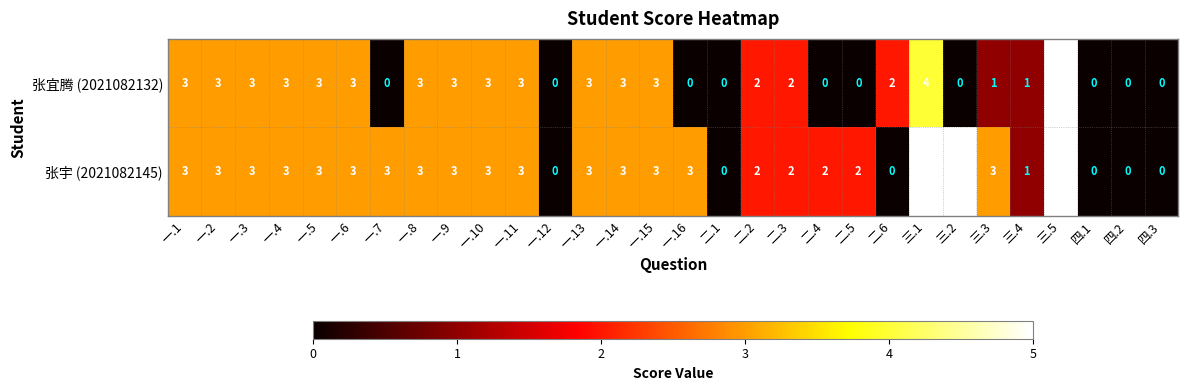

How many 张宜腾 (2021082132) values are between 0 and 3?

28